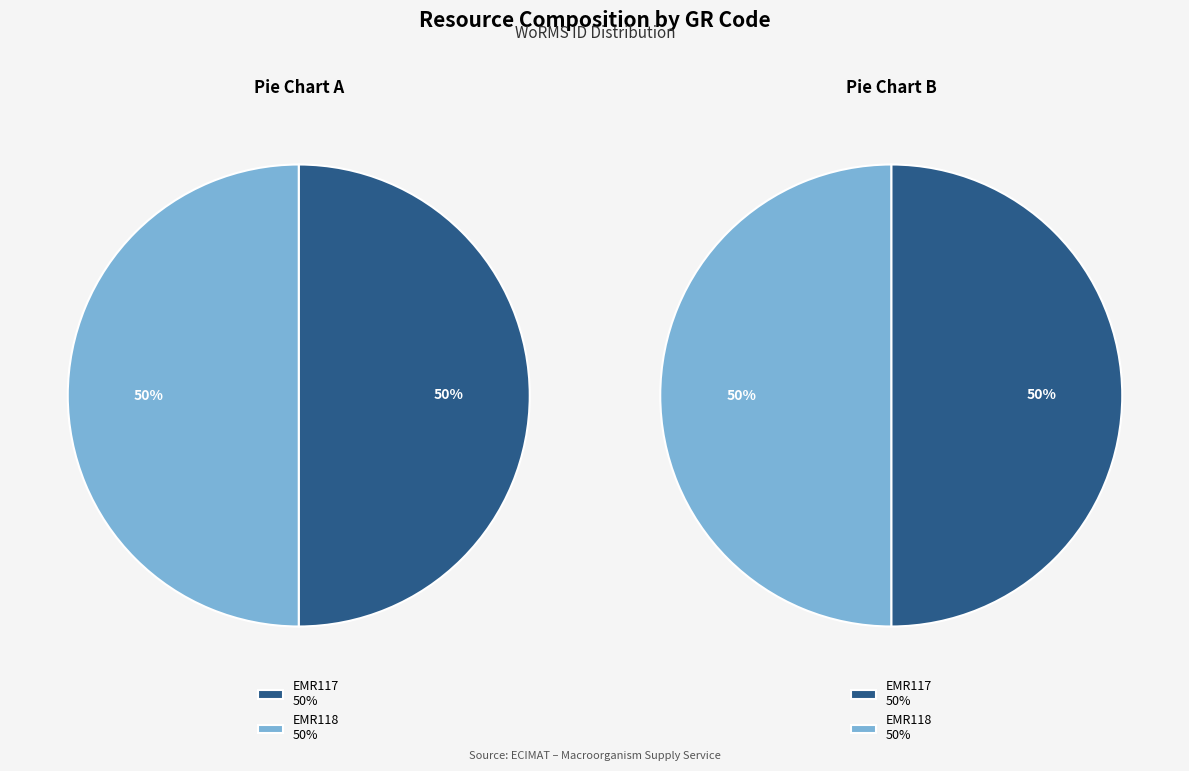

To the nearest percent, what is the combined percentage of EMR118 and EMR117?

100%